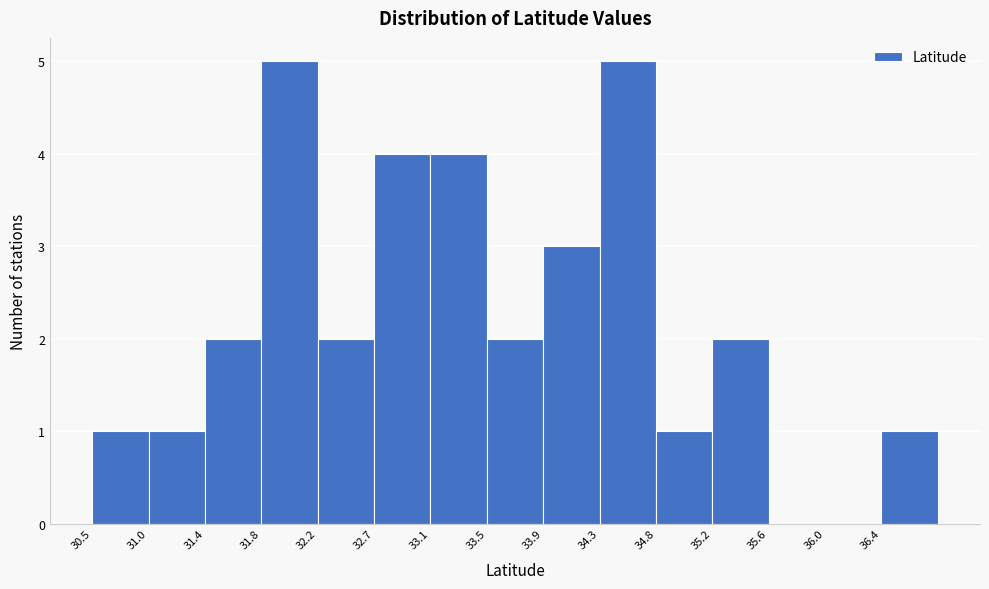

How tall is the bar that spans 30.95 to 31.40 on the x-axis? Neither the bar edges nor the heights are printed on the chart, so give them approximately, as read against the axes.

1